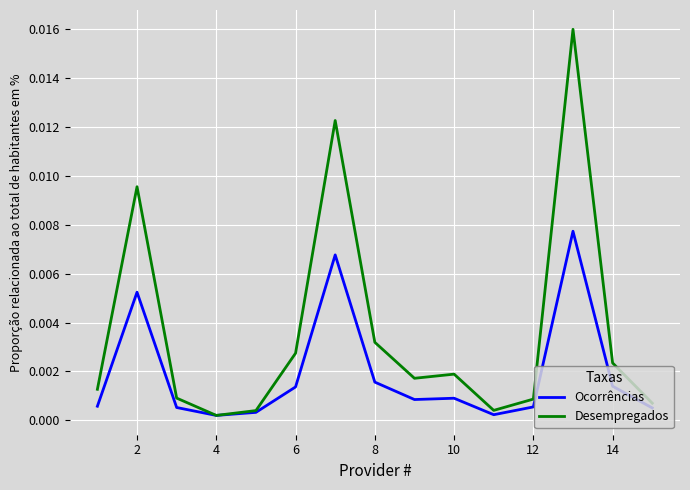

Rank the series by their average value, from highest to lowest.

Desempregados, Ocorrências